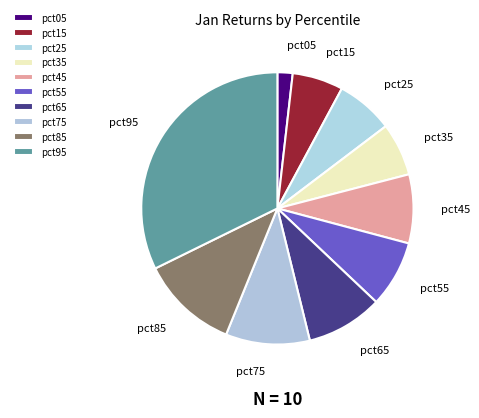

Combined, do pct55 and pct85 account for over 50%?

No